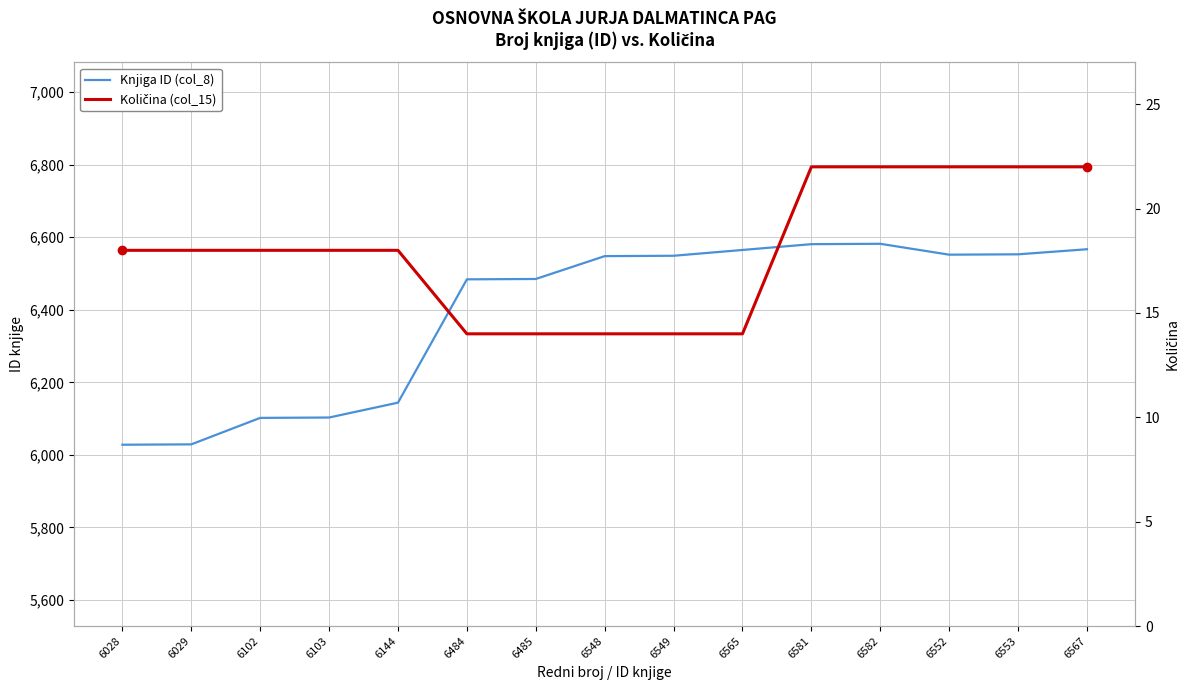

At which category does Knjiga ID (col_8) reach its first local peak?

6582